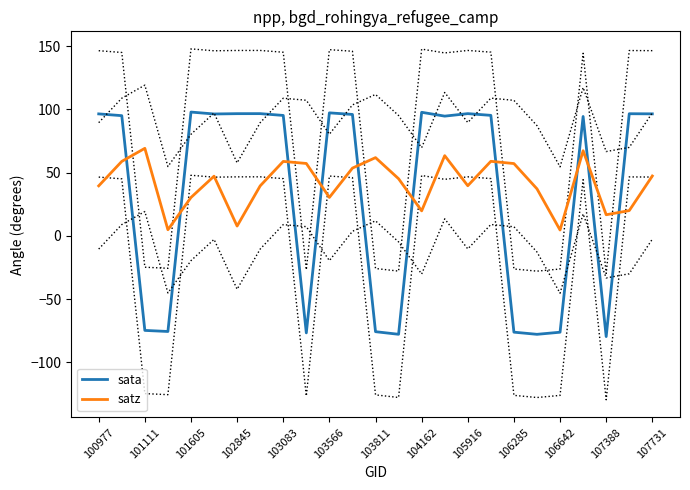

Which series has the widest spread of values?

sata